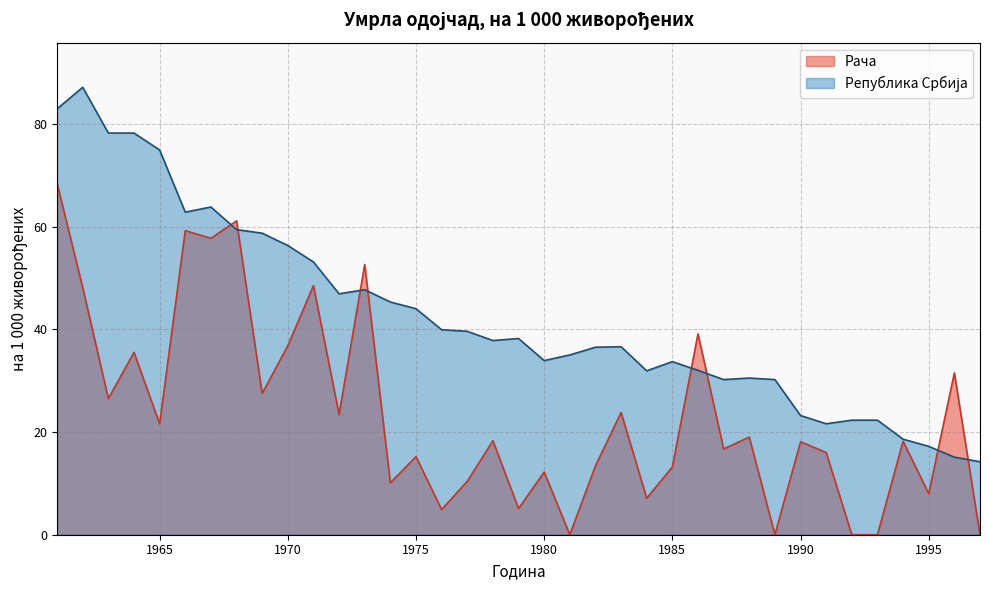

What is the value of the Република Србија point at the 3rd from the left?

78.2